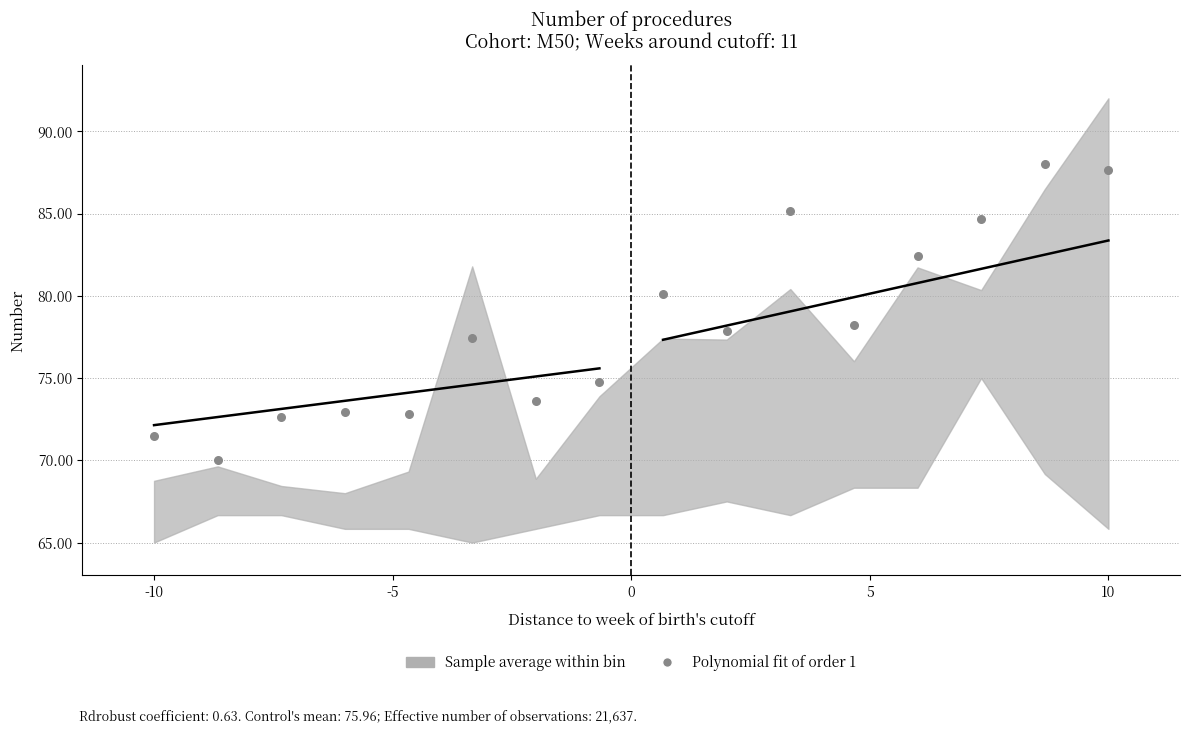

What is the range of Y values (max minus min)?

18.0